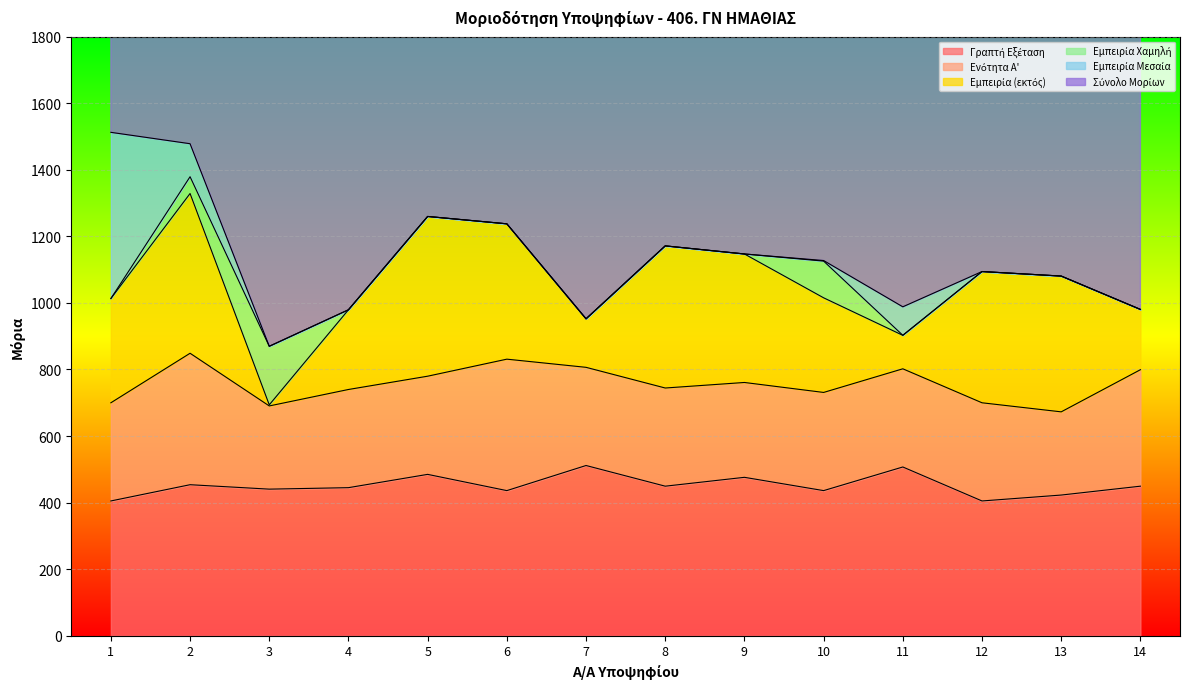

List the series in order of their peak value, highest first.

Σύνολο Μορίων, Γραπτή Εξέταση, Εμπειρία Μεσαία, Εμπειρία (εκτός), Ενότητα Α', Εμπειρία Χαμηλή